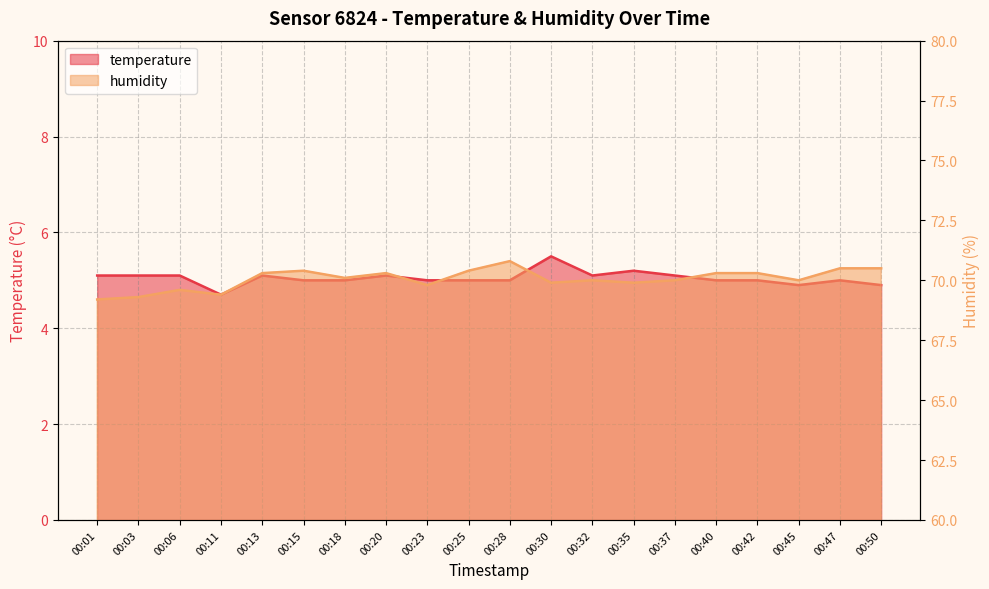

Reading left to right, list all the values displayed in this chart.

temperature: 5.1	5.1	5.1	4.7	5.1	5.0	5.0	5.1	5.0	5.0	5.0	5.5	5.1	5.2	5.1	5.0	5.0	4.9	5.0	4.9
humidity: 69.2	69.3	69.6	69.4	70.3	70.4	70.1	70.3	69.8	70.4	70.8	69.9	70.0	69.9	70.0	70.3	70.3	70.0	70.5	70.5